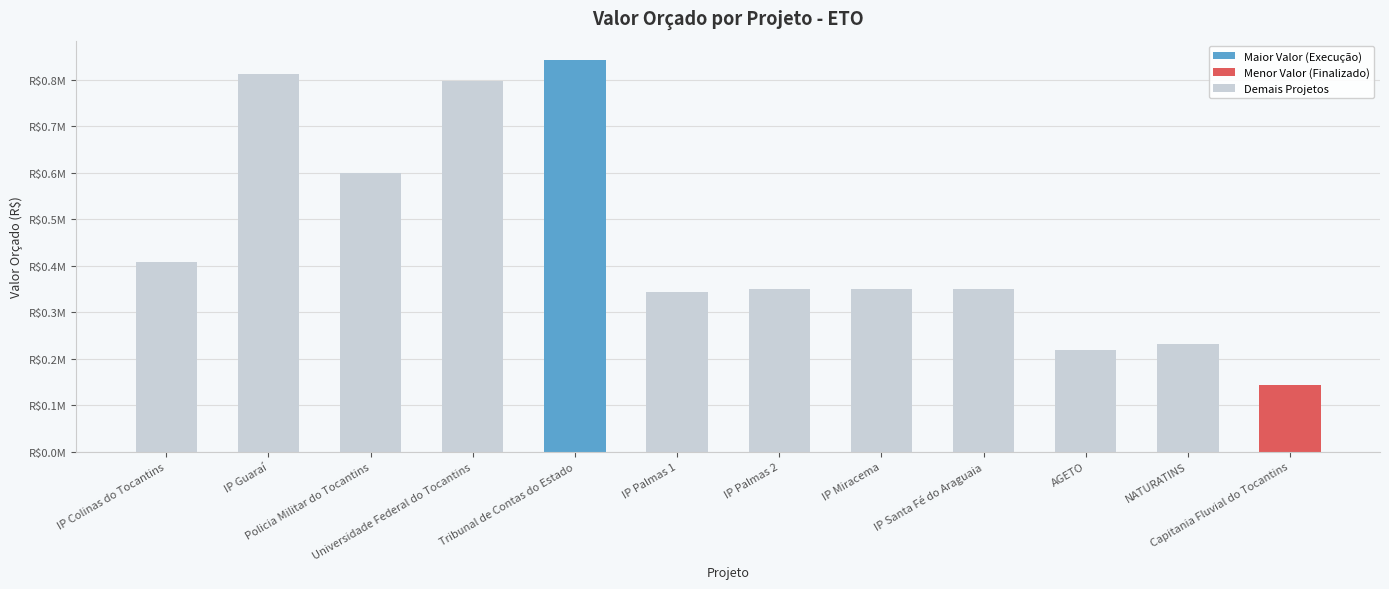

What is the greatest value displayed?

841677